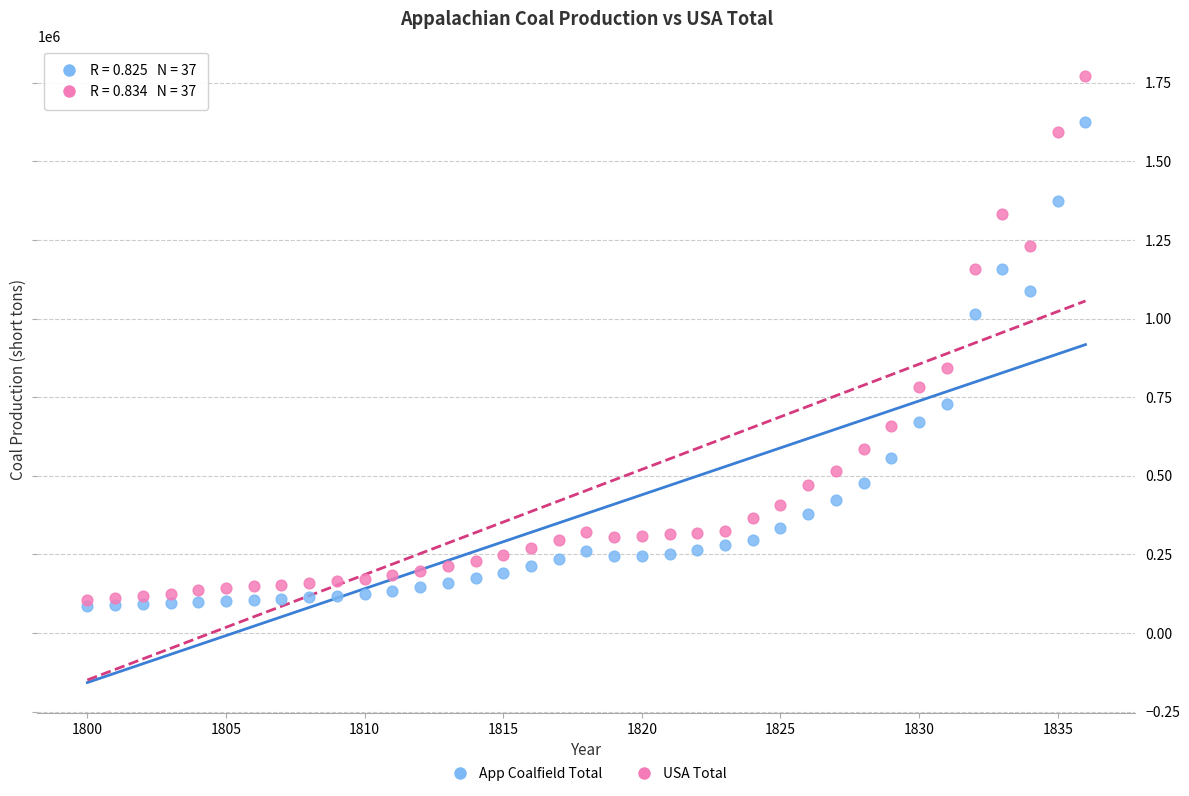

Which series has the largest Y range (max minus min)?

USA Total